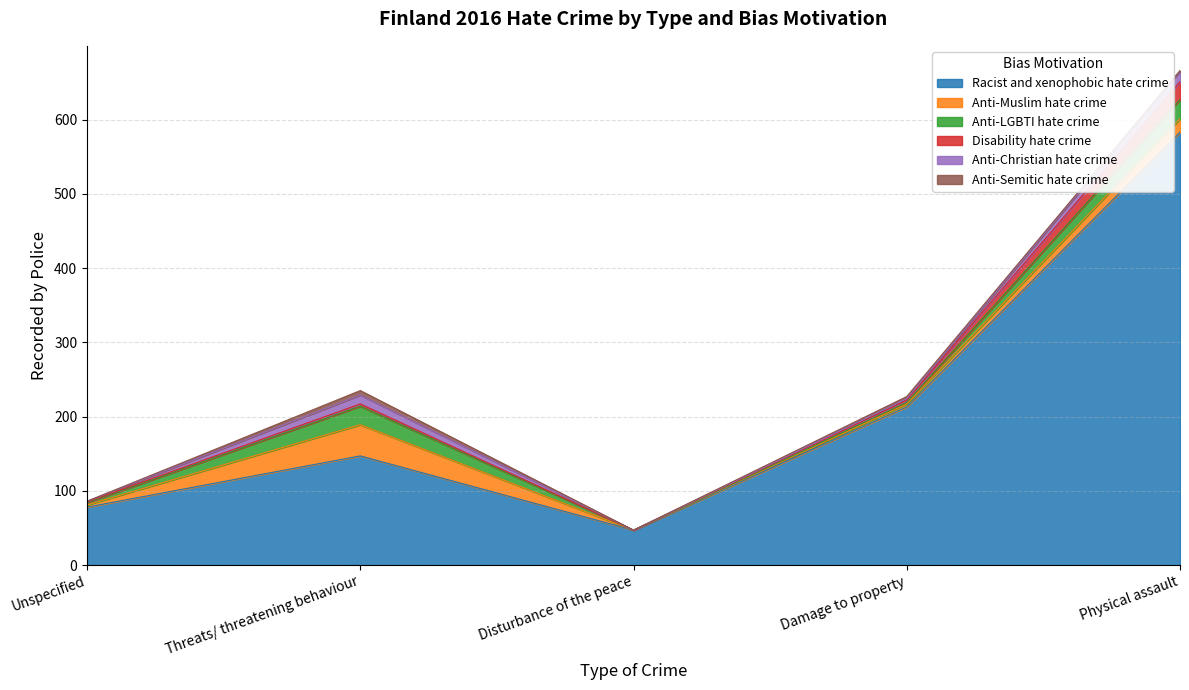

List the series in order of their peak value, highest first.

Racist and xenophobic hate crime, Anti-Muslim hate crime, Anti-LGBTI hate crime, Disability hate crime, Anti-Christian hate crime, Anti-Semitic hate crime